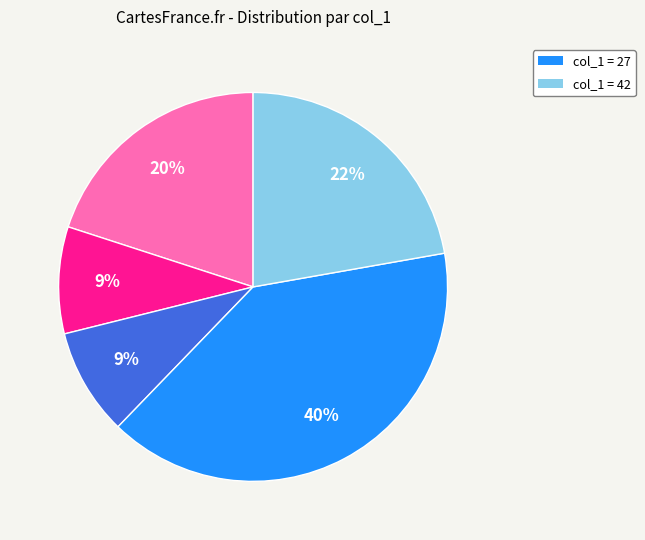

Is there a majority slice in this chart?

No